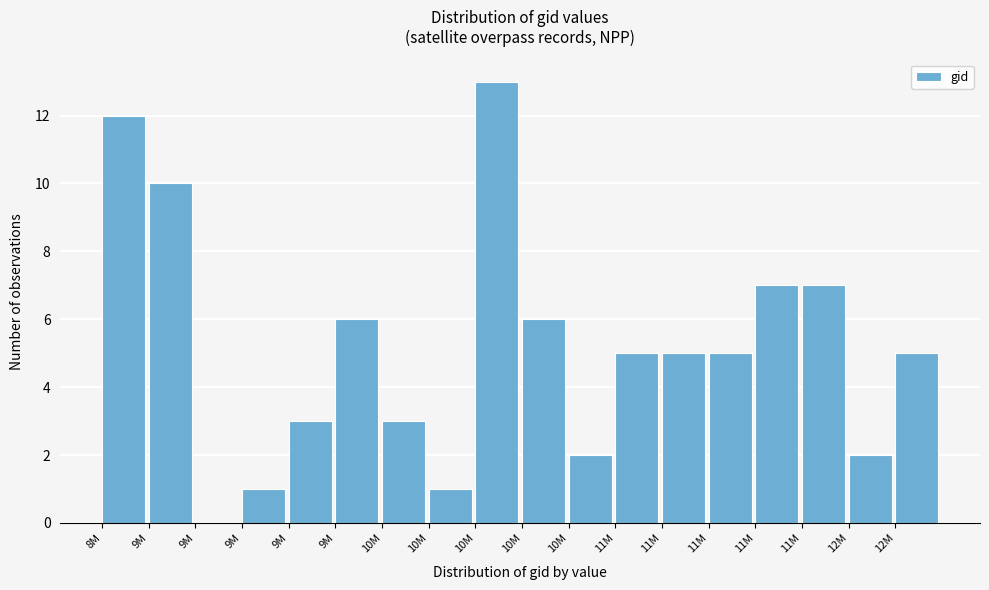

How many data points does each series have?

18